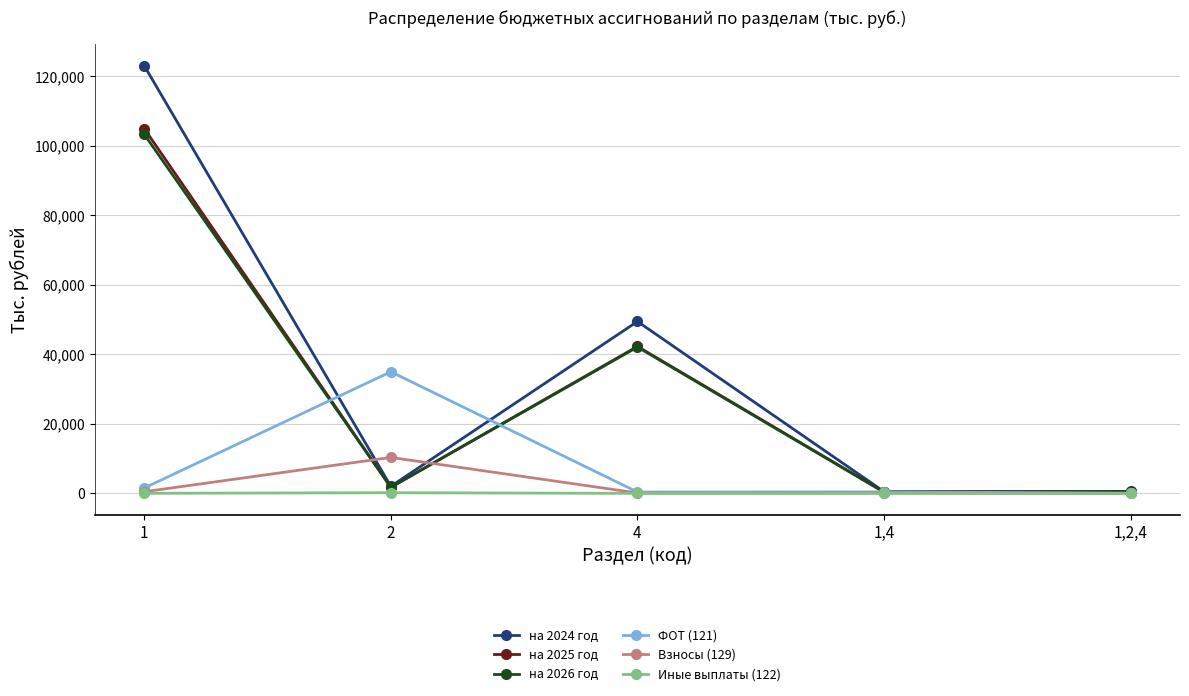

How many data points in на 2024 год are above 2031?

3